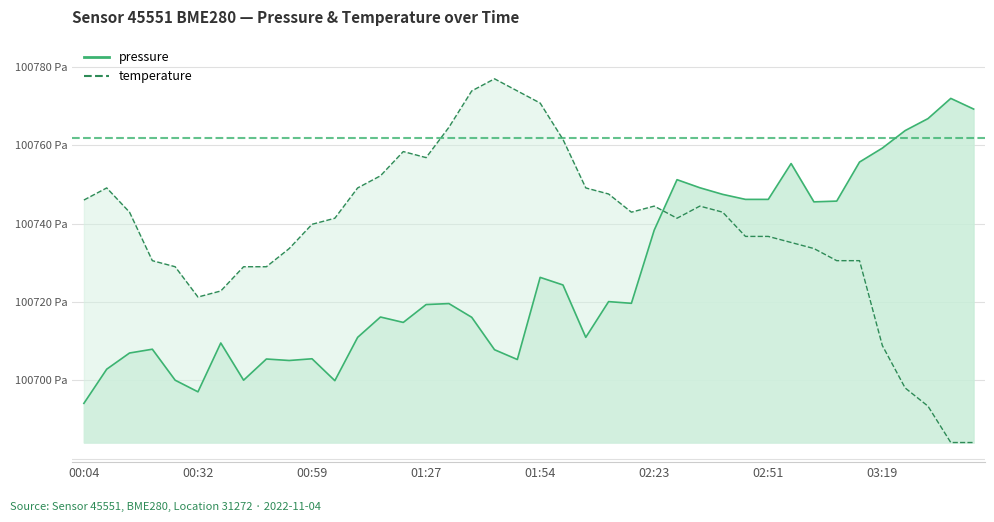

What is the spread (max minus min) of values at 02:45?

9.5